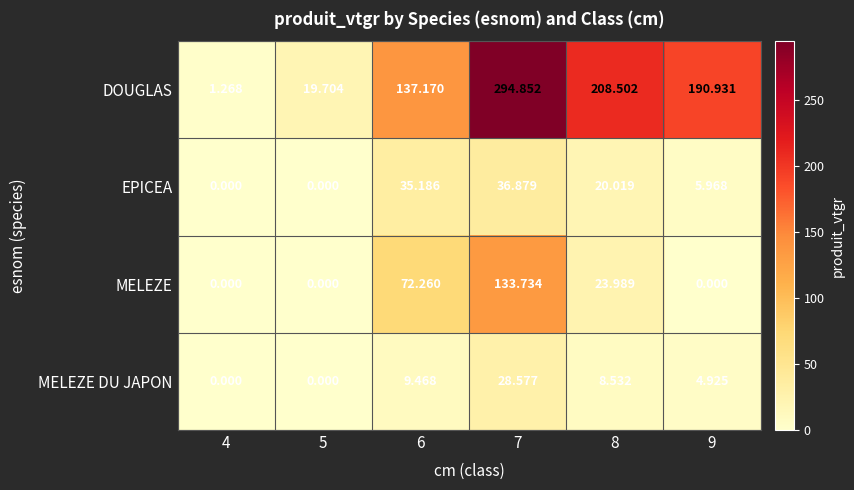

Rank the series by their maximum value, from highest to lowest.

DOUGLAS, MELEZE, EPICEA, MELEZE DU JAPON